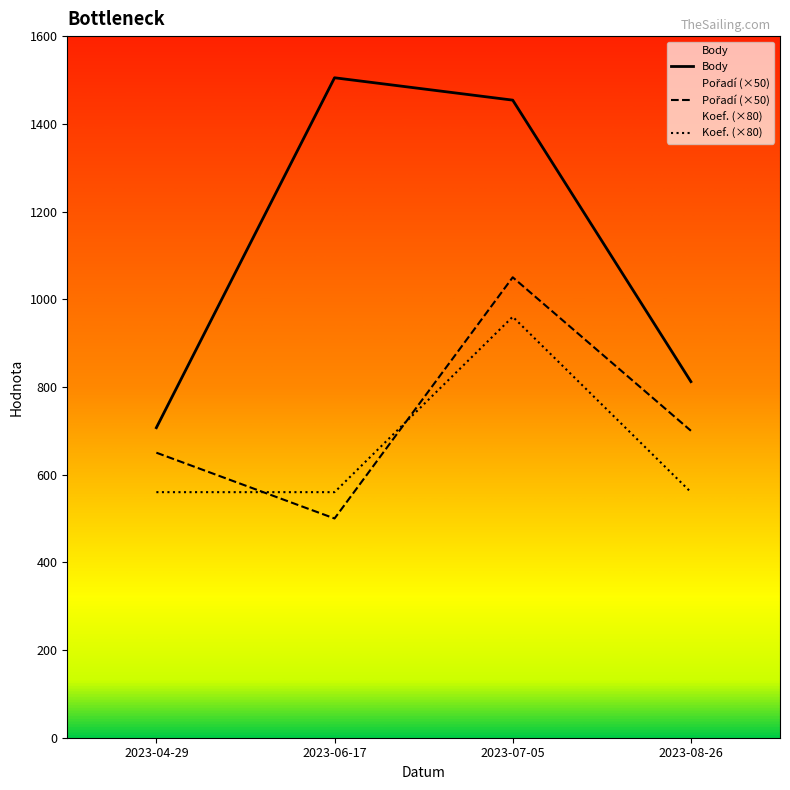

Where is Pořadí nearest to the value 15?

2023-08-26